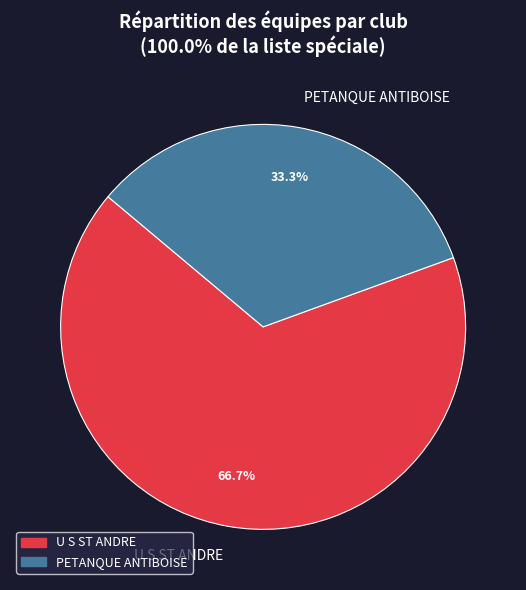

What is the total percentage of PETANQUE ANTIBOISE and U S ST ANDRE?

100.0%